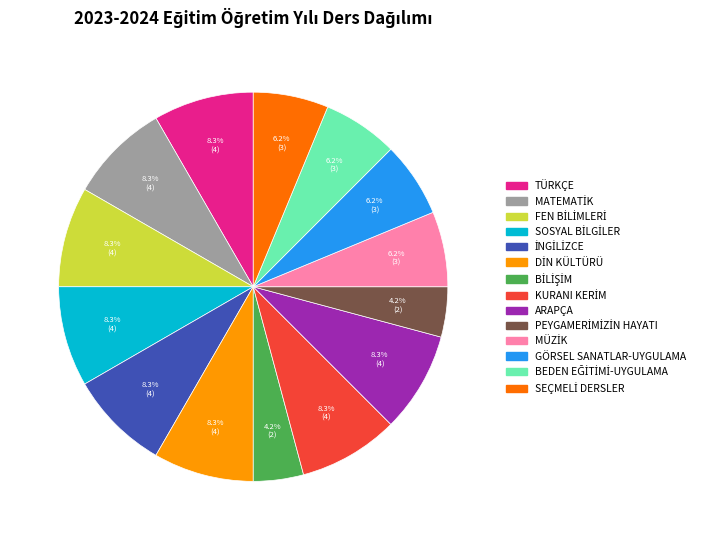

Does ARAPÇA represent more than half of the total?

No